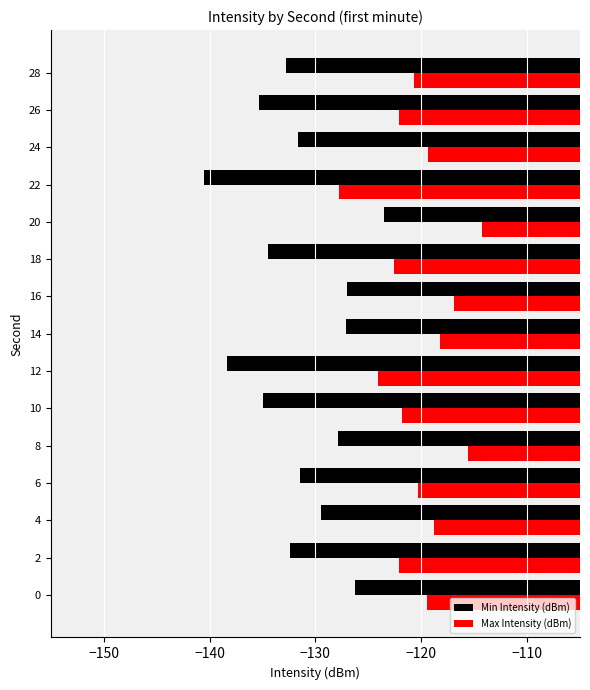

What is the difference between the highest and lowest values at 14?

8.9